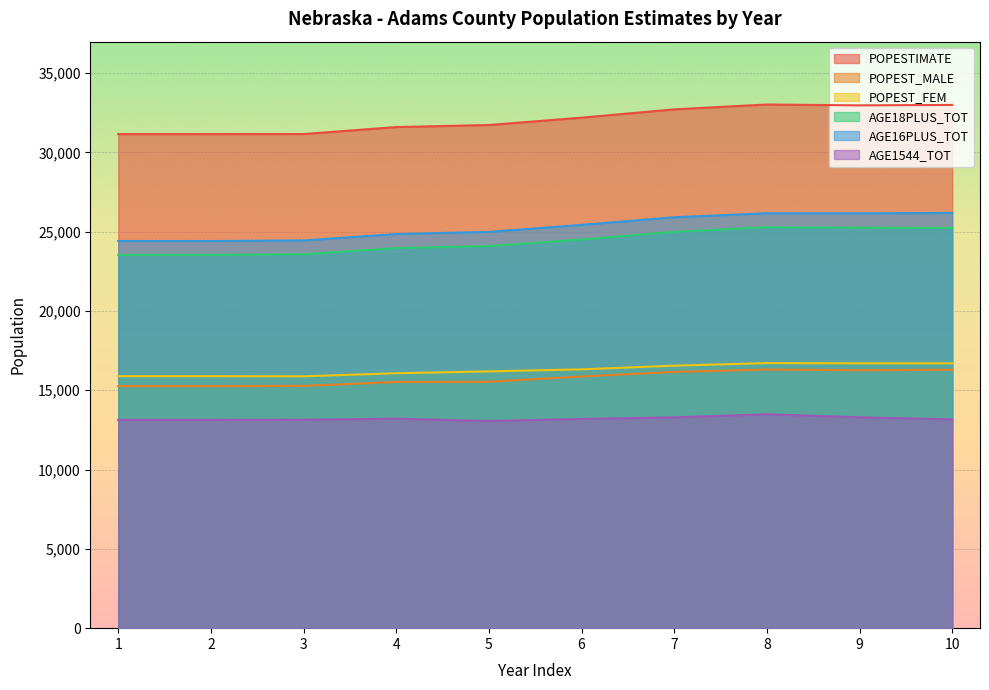

What is the sum of the POPESTIMATE values at 7 and 3?

63864